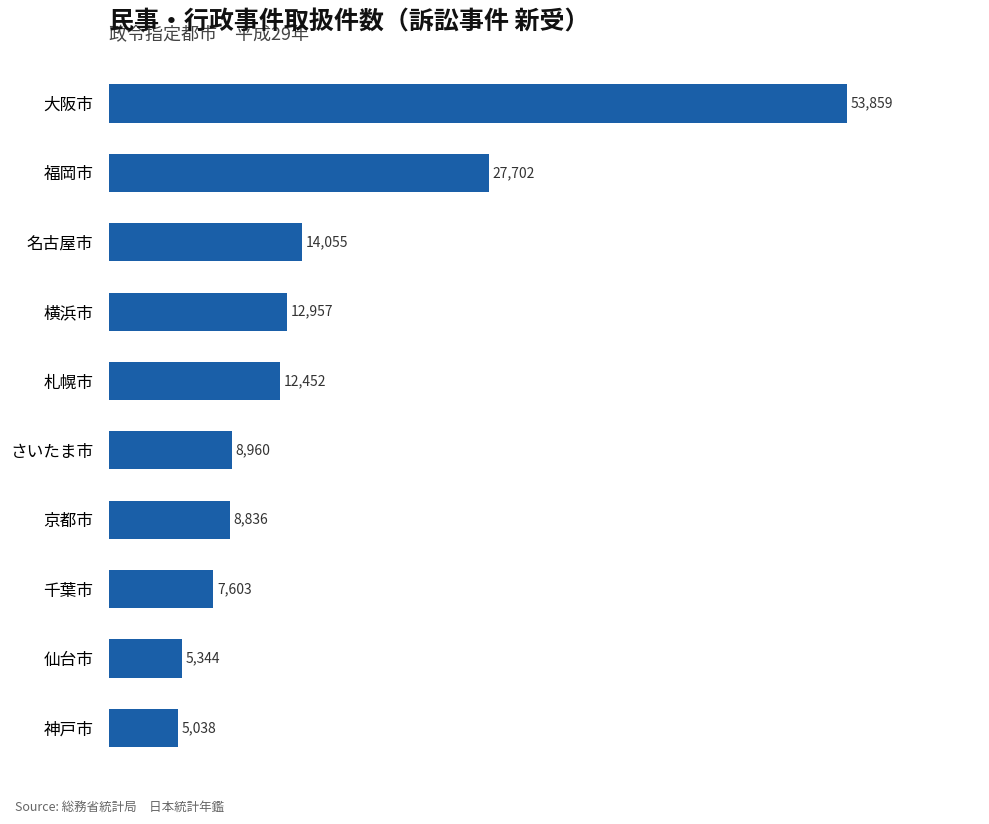

Which has a higher value, 千葉市 or 横浜市?

横浜市